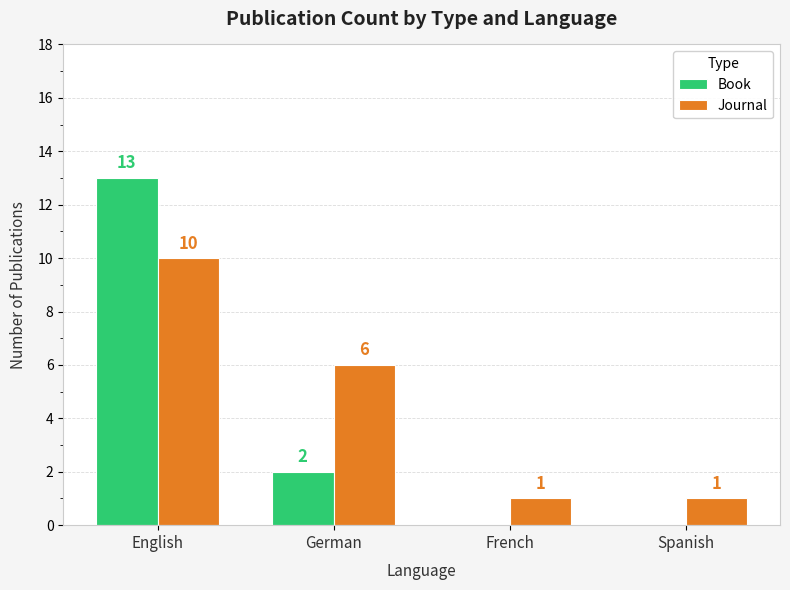

Which series has the largest total across all categories?

Journal